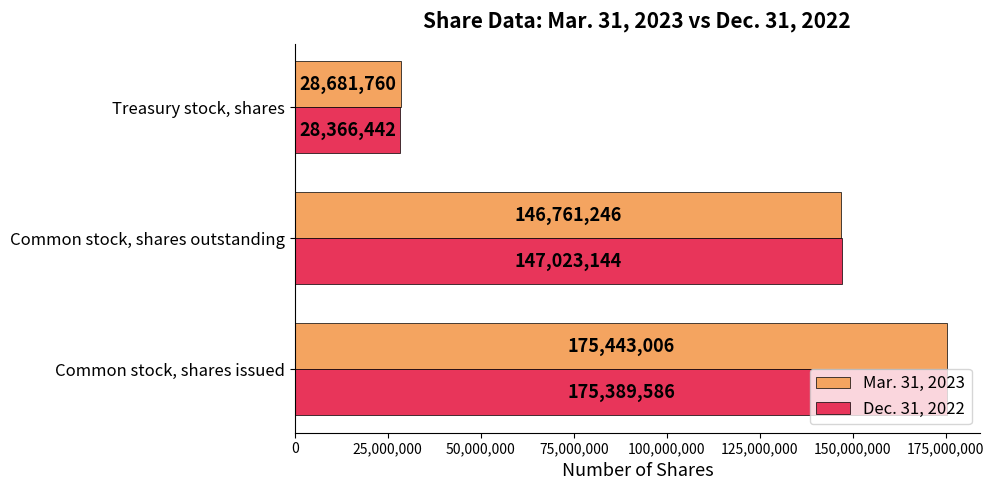

Between Common stock, shares issued and Treasury stock, shares, which series saw the biggest shift?

Dec. 31, 2022